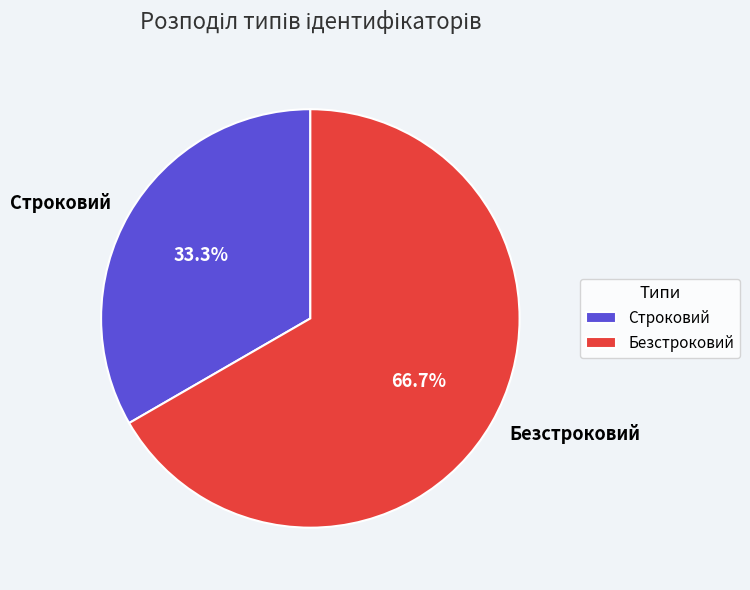

Count the number of slices in the pie.

2